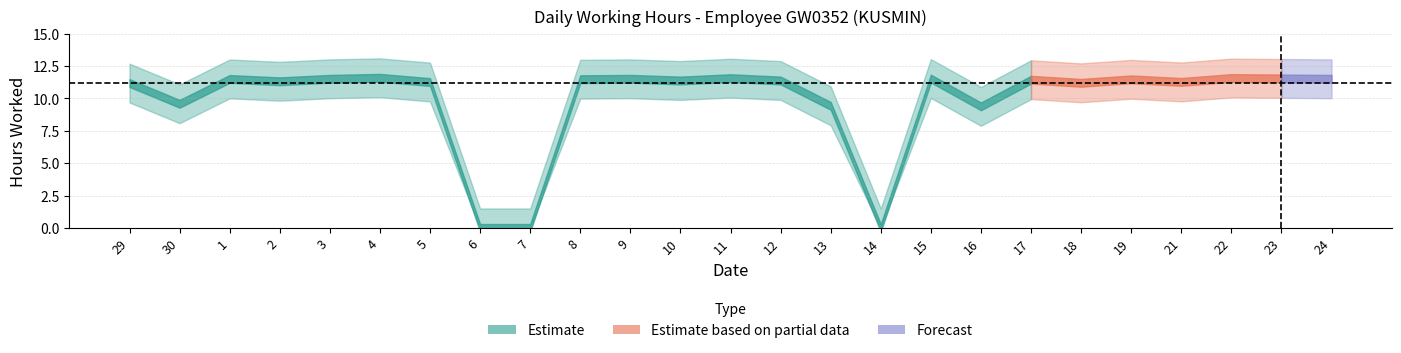

What is the difference between the maximum and minimum values?

11.6